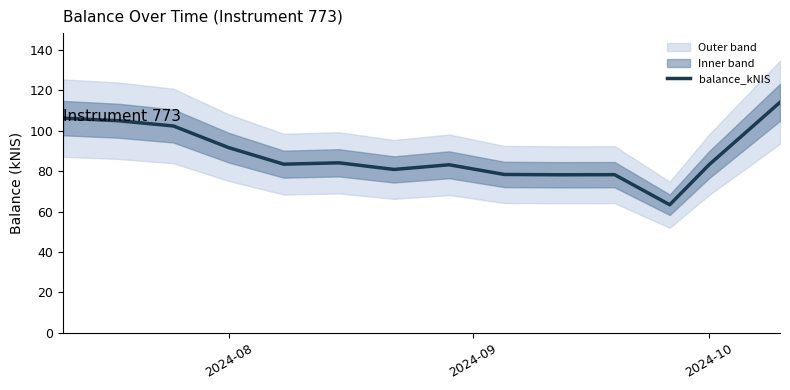

What is the lowest value of the balance_kNIS series?

63.3